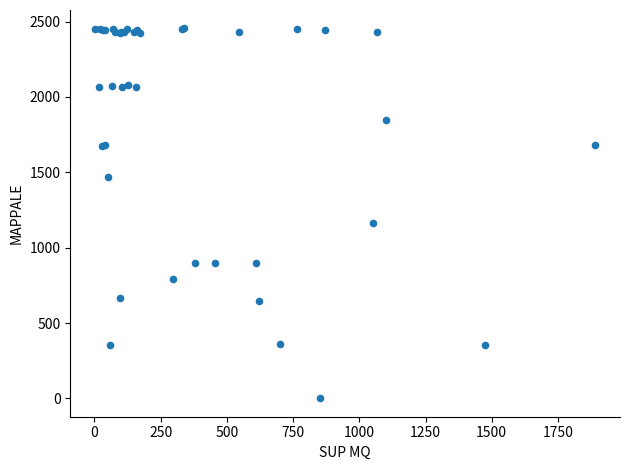

What Y value in the scatter plot is closest to 1227?

1162